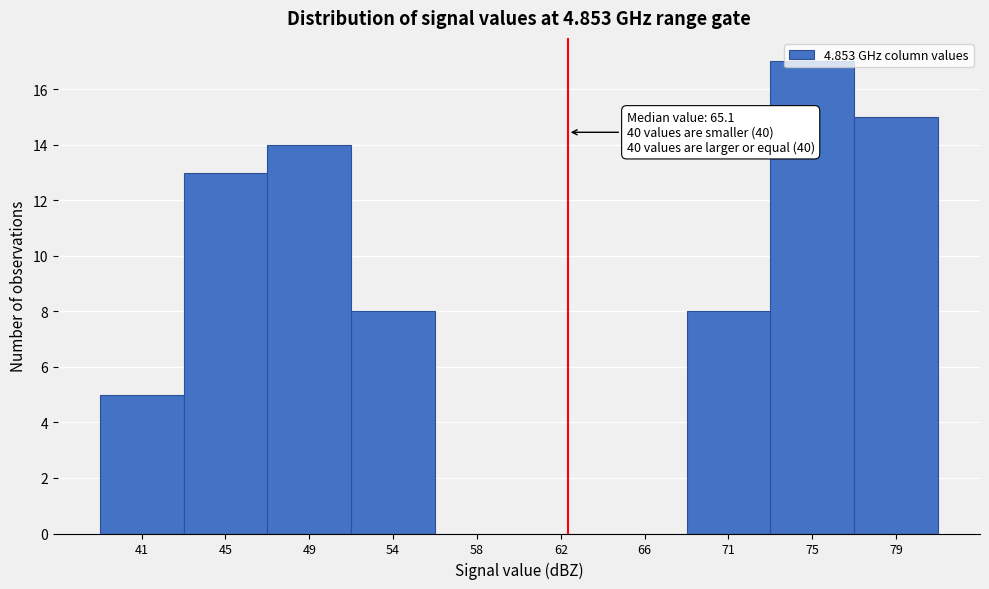

Which category has the highest value across all series?

75